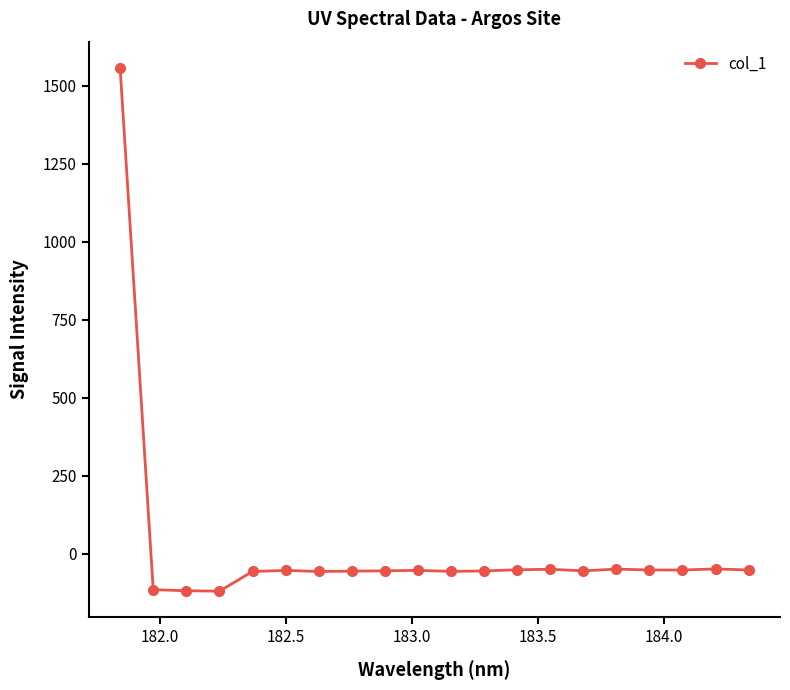

What is the average value?

18.1